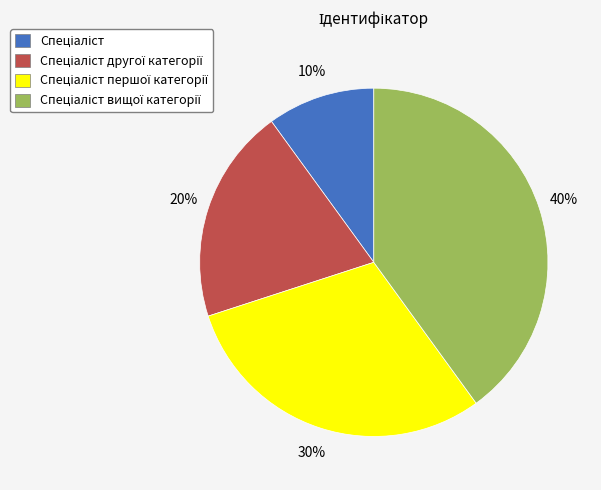

Is there any slice that represents more than half of the pie?

No